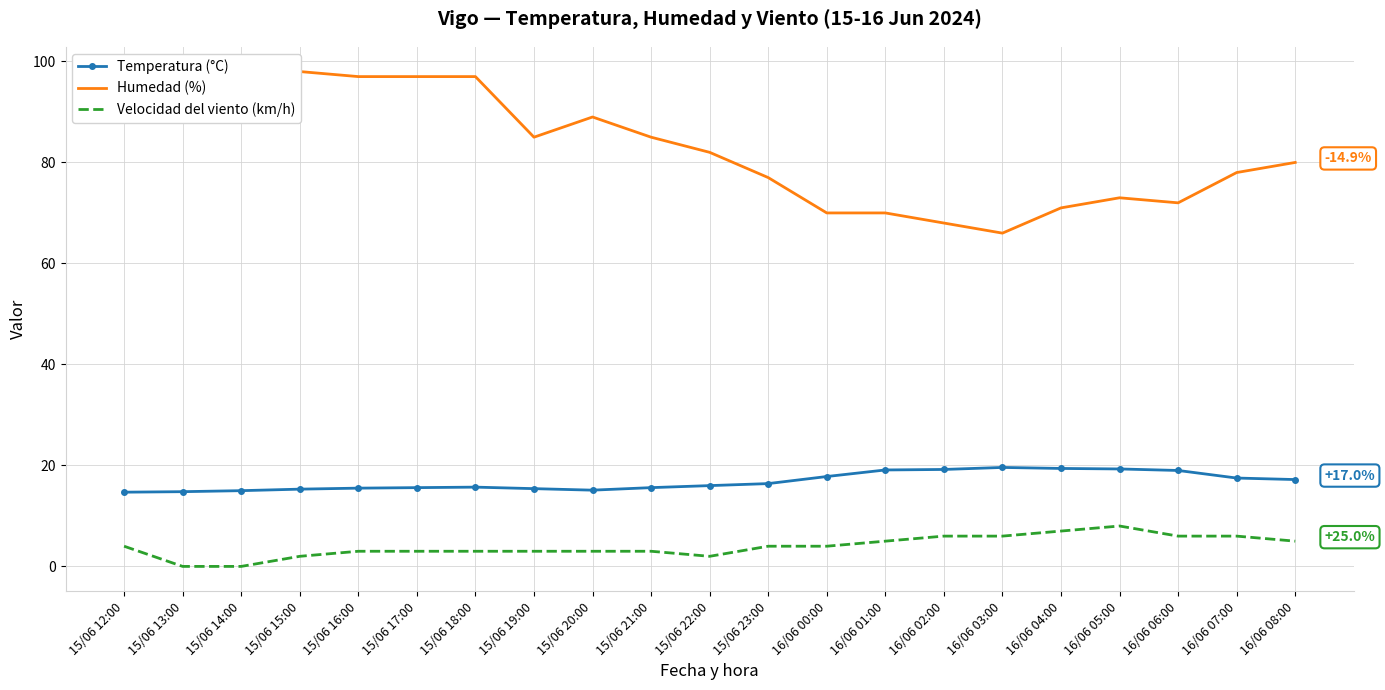

What position from the left is 15/06 14:00?

3